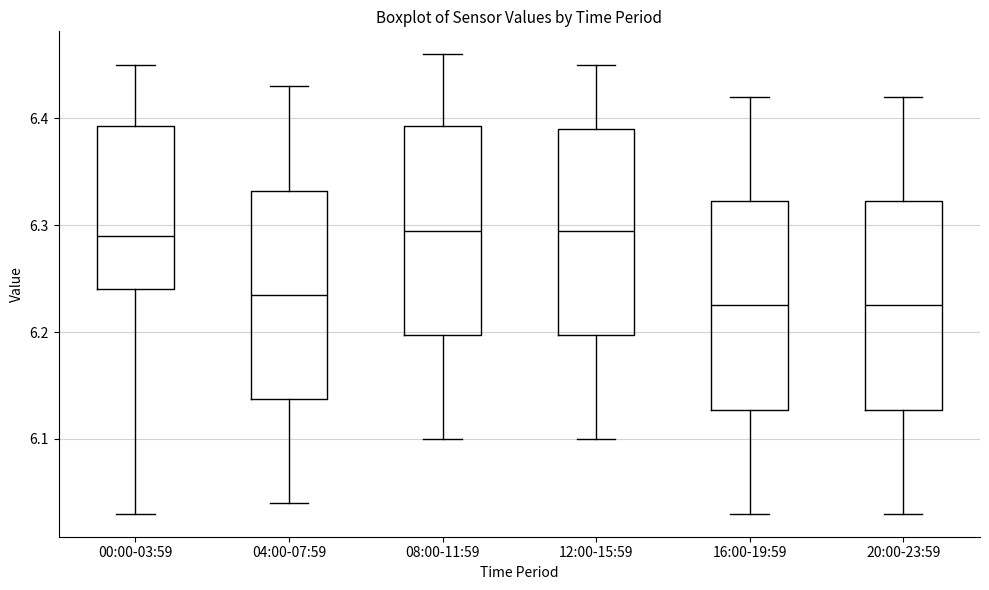

Reading left to right, read every box against the y-axis: the position of its median line, the range the box covers, and the ends of its whiskers. The values are not printed on the chart, so give them approximately, as read against the axis.

00:00-03:59: median 6.29, box 6.24 to 6.39, whiskers 6.03 to 6.45
04:00-07:59: median 6.24, box 6.14 to 6.33, whiskers 6.04 to 6.43
08:00-11:59: median 6.30, box 6.20 to 6.39, whiskers 6.10 to 6.46
12:00-15:59: median 6.30, box 6.20 to 6.39, whiskers 6.10 to 6.45
16:00-19:59: median 6.23, box 6.13 to 6.32, whiskers 6.03 to 6.42
20:00-23:59: median 6.23, box 6.13 to 6.32, whiskers 6.03 to 6.42